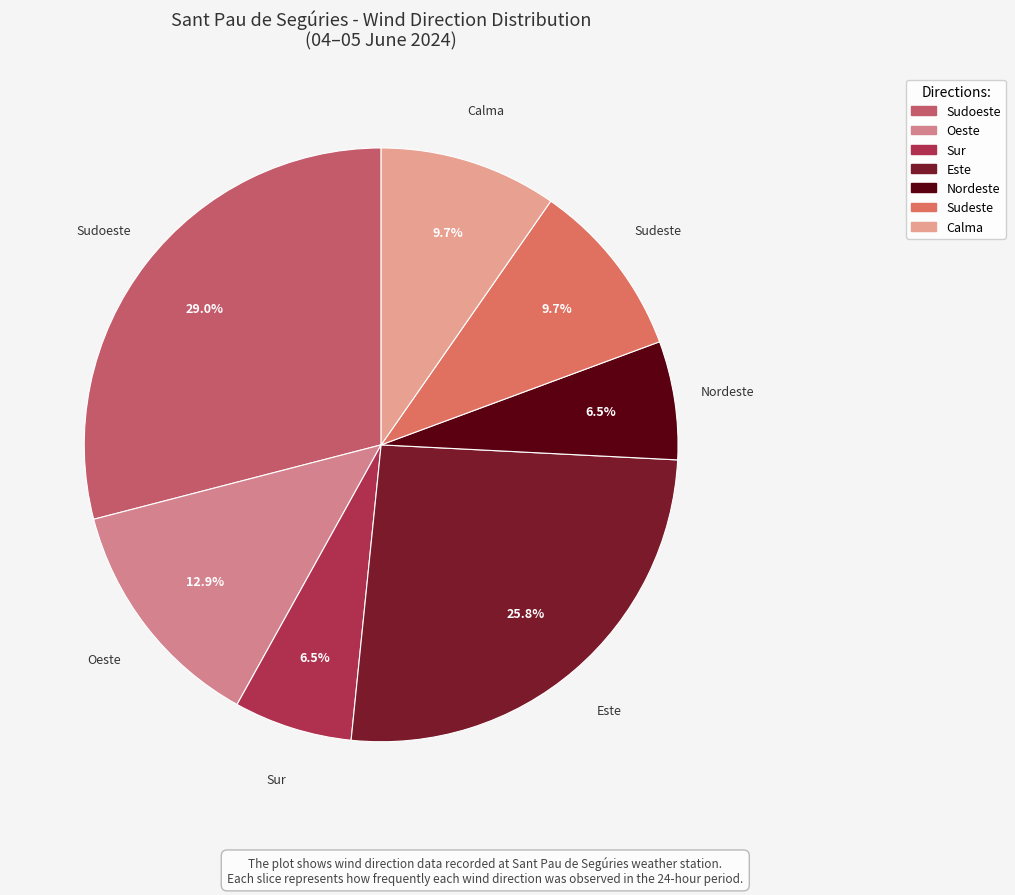

What portion of the pie excludes Calma?

90.3%